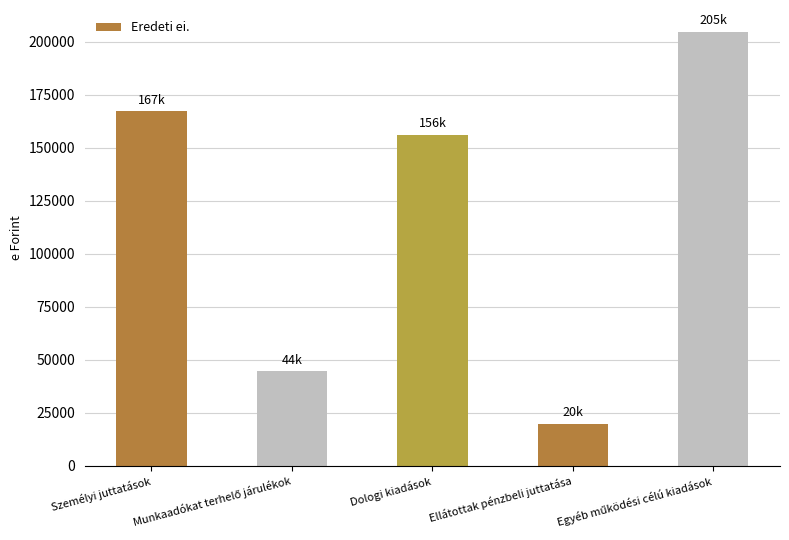

Reading left to right, list all the values displayed in this chart.

167322	44462	156270	19835	204801